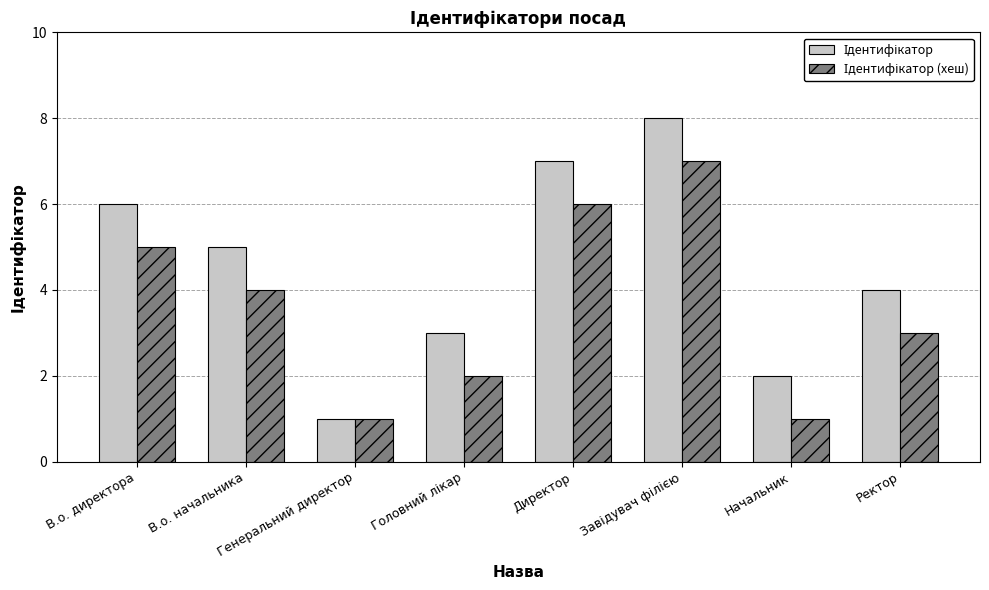

What is the total value across all series at Начальник?

3